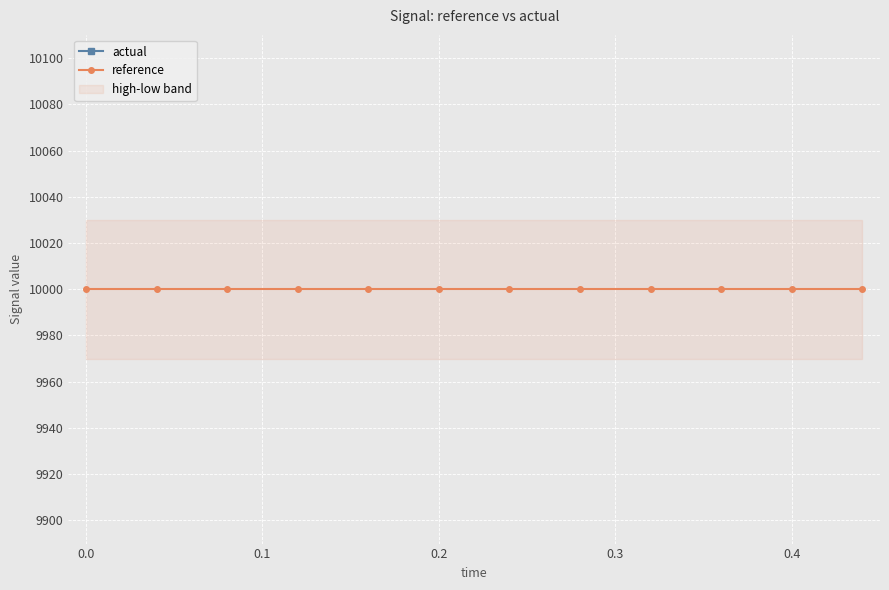

At 0.4, list the series in order from largest to smallest.

reference, actual